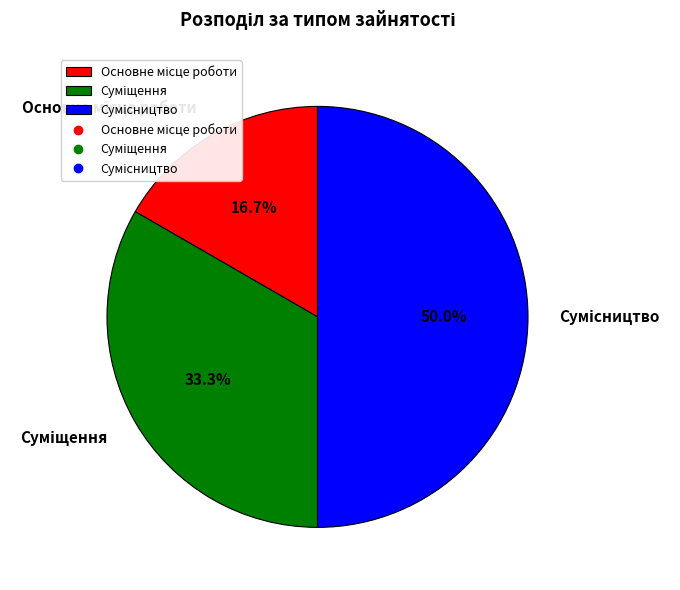

What percentage is the Основне місце роботи slice, to the nearest percent?

17%